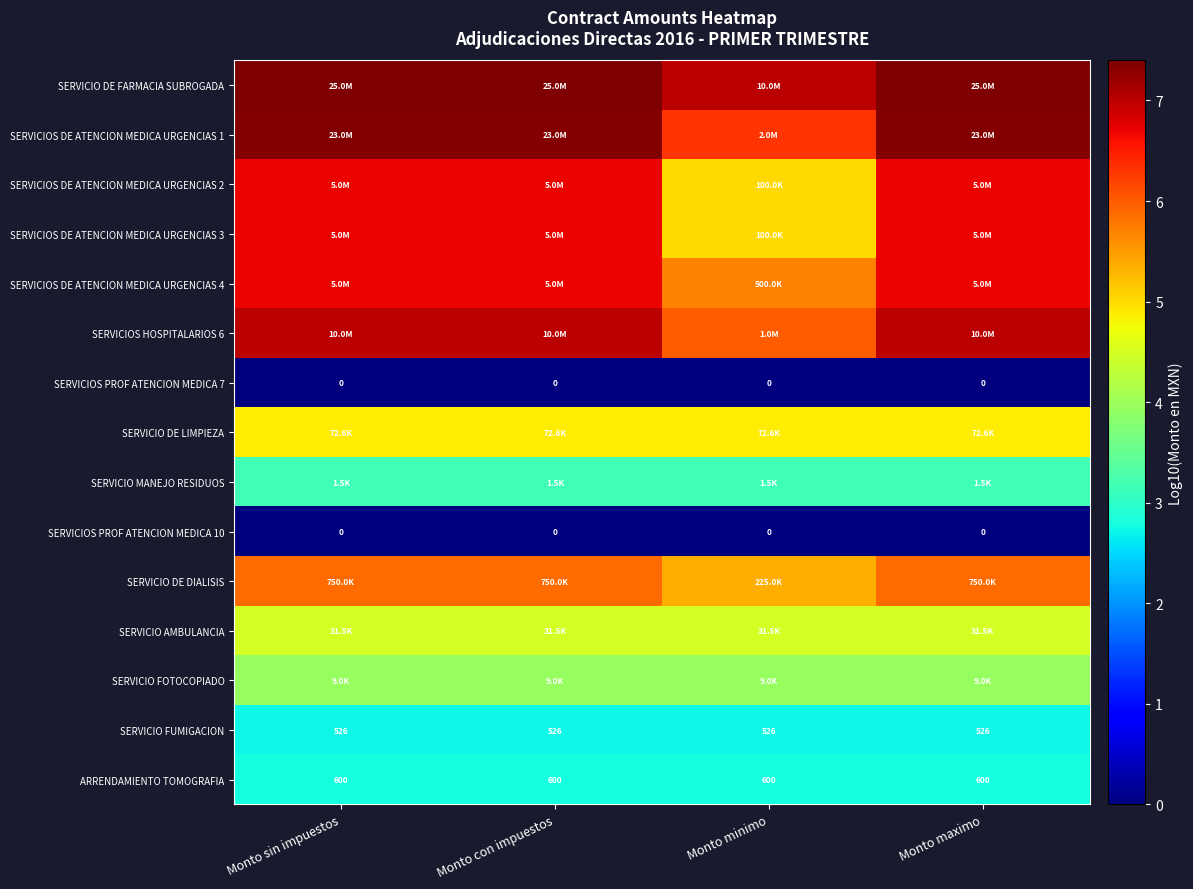

What is the maximum value shown in the chart?

7.4